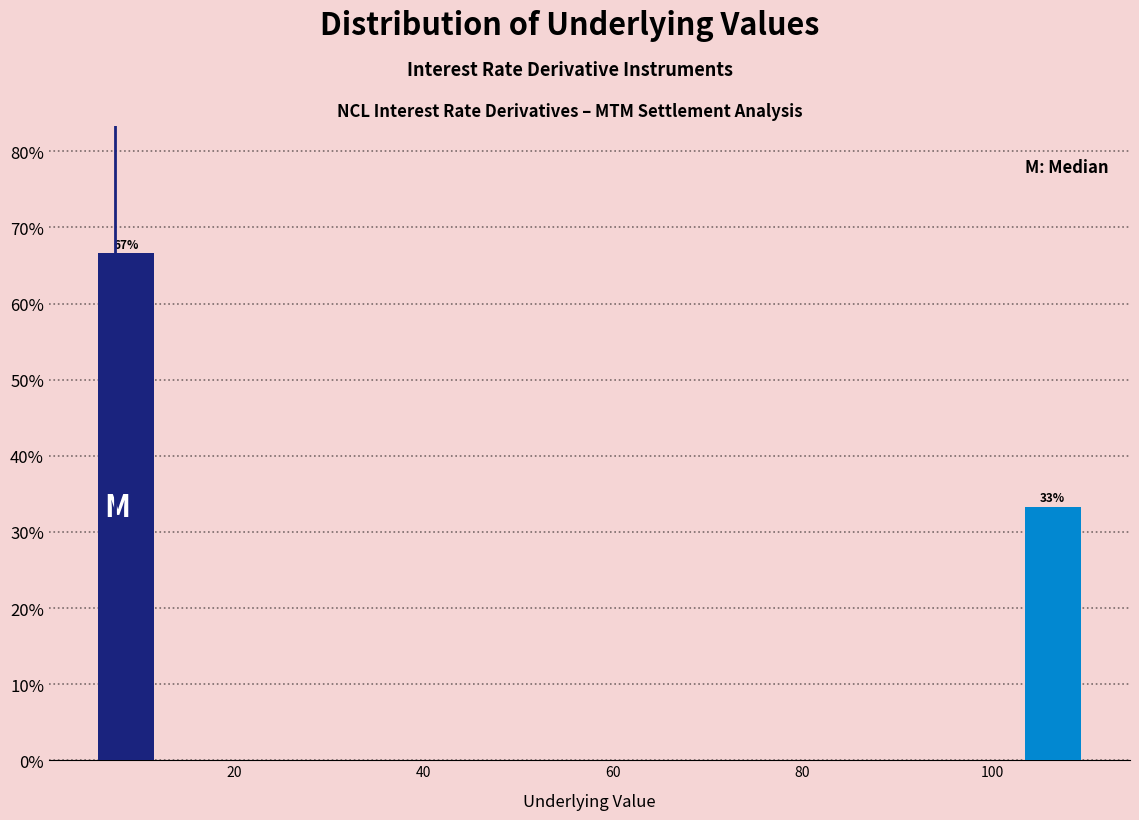

Around what value on the x-axis is the tallest bar? Give the approximate position of its centre, as read against the axis.

8